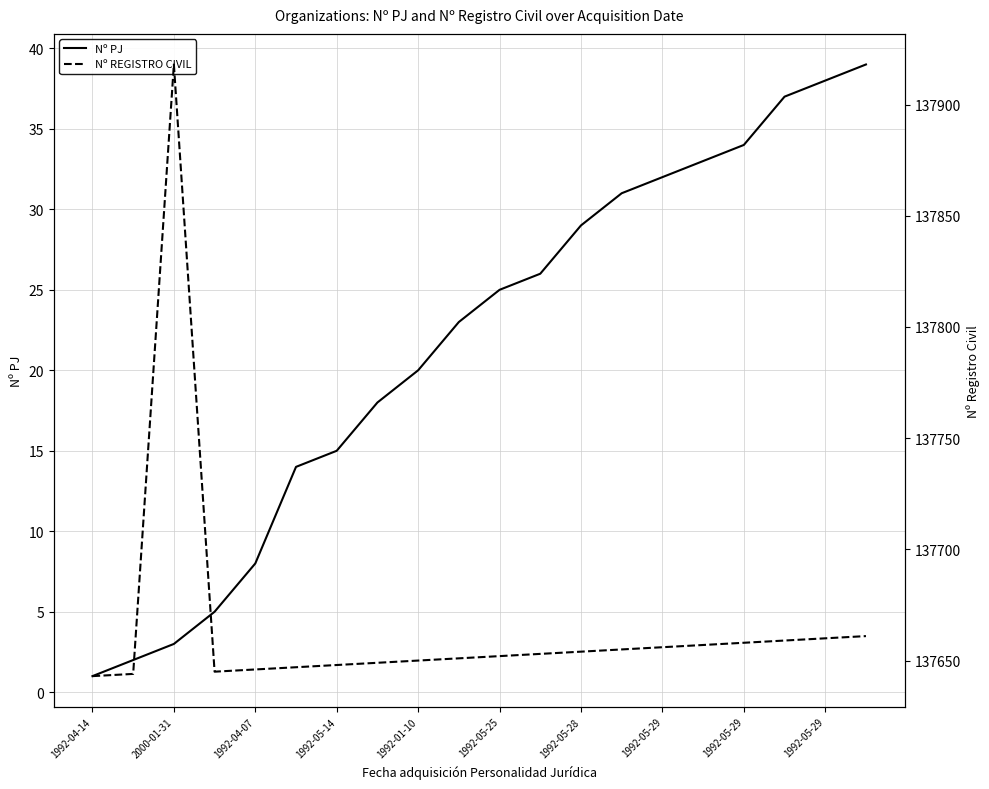

How many values in the Nº REGISTRO CIVIL series are below 137653?

10